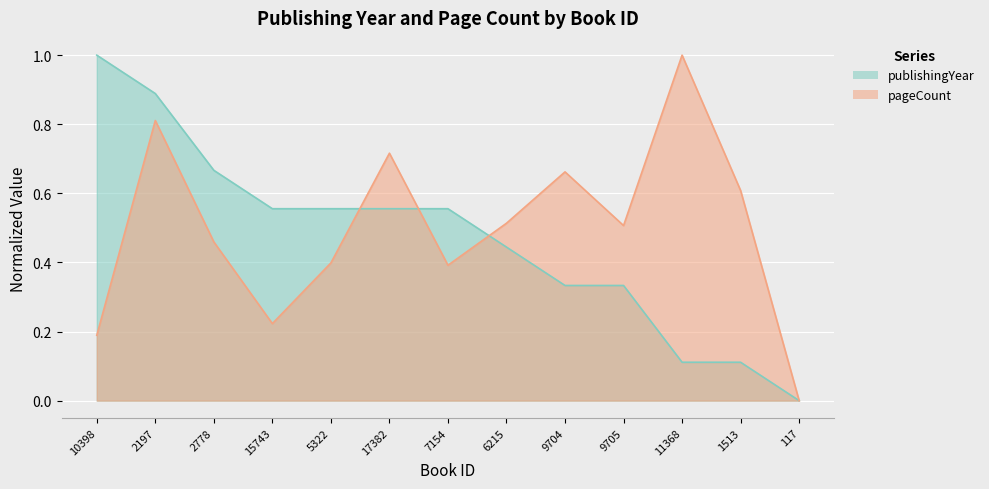

How many intersections are there between pageCount and publishingYear?

3